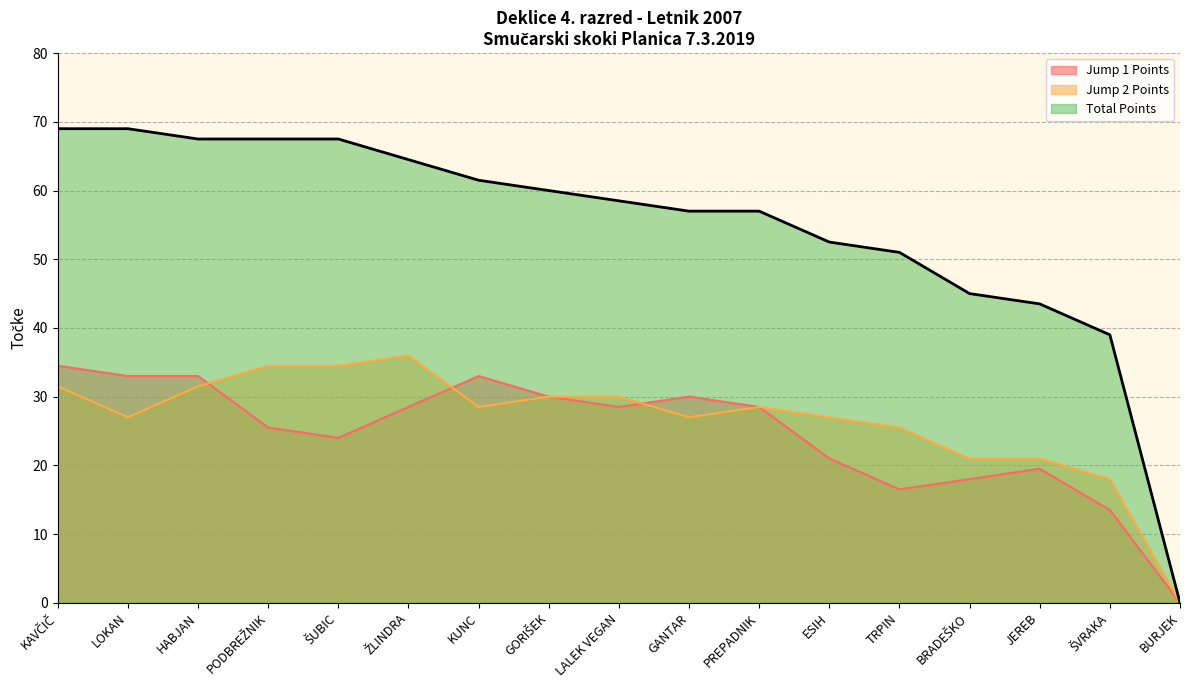

Rank the categories by Jump 2 Points value from lowest to highest.

BURJEK, ŠVRAKA, BRADEŠKO, JEREB, TRPIN, LOKAN, GANTAR, ESIH, KUNC, PREPADNIK, GORIŠEK, LALEK VEGAN, KAVČIČ, HABJAN, PODBREŽNIK, ŠUBIC, ŽLINDRA